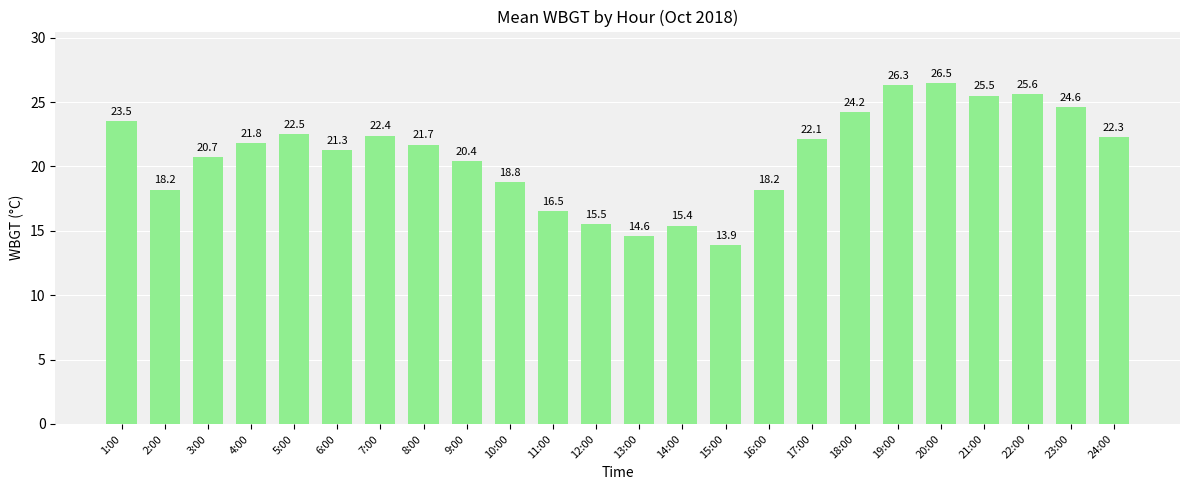

Count the number of values greater than 21.

14